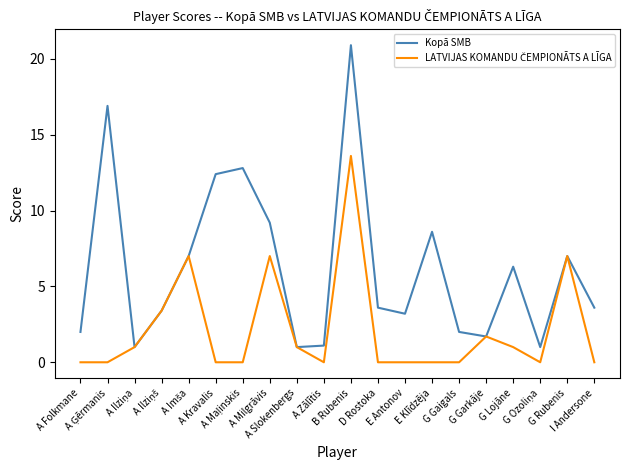

What is the maximum value for Kopā SMB?

20.9